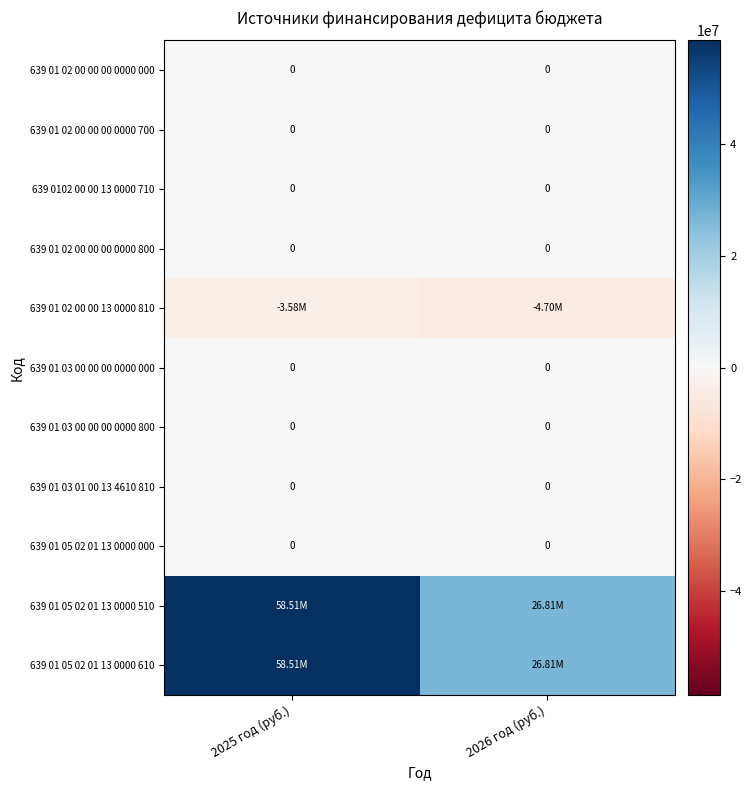

What is the difference between the highest and lowest values at 2026 год (руб.)?

31513783.4